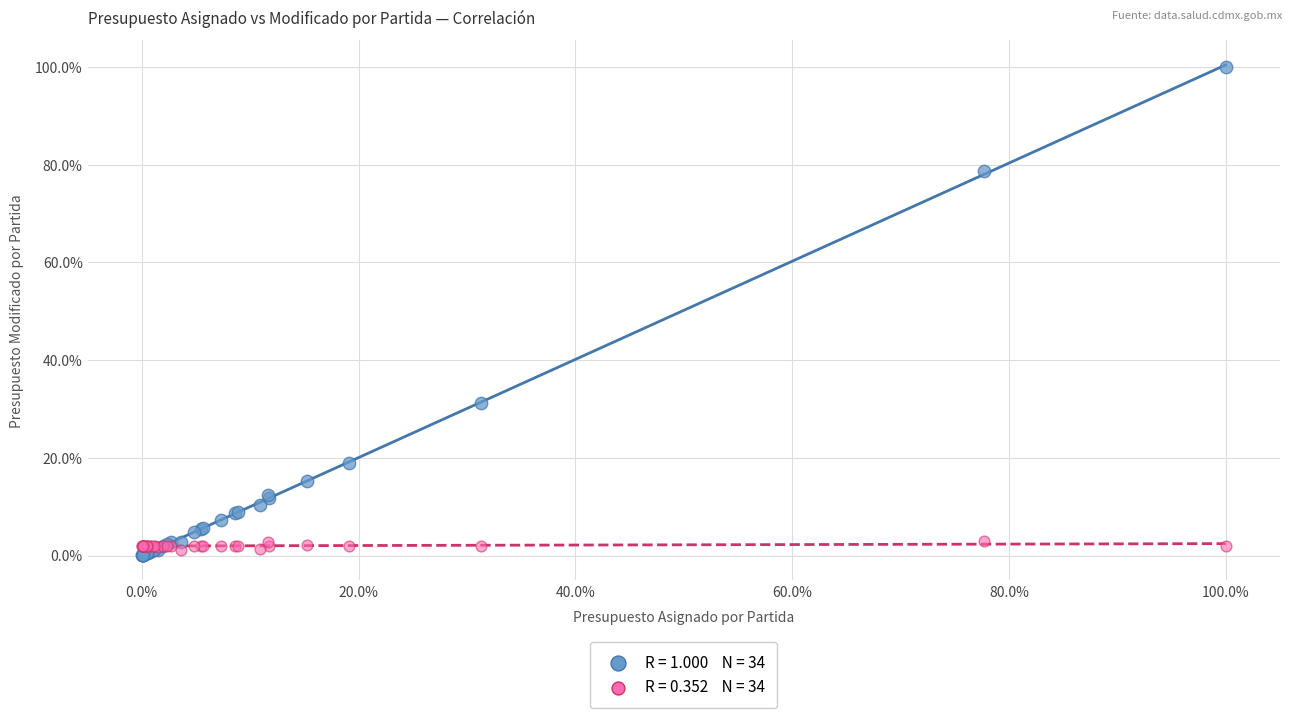

Across all series, what Y value is closest to 50?

31.2